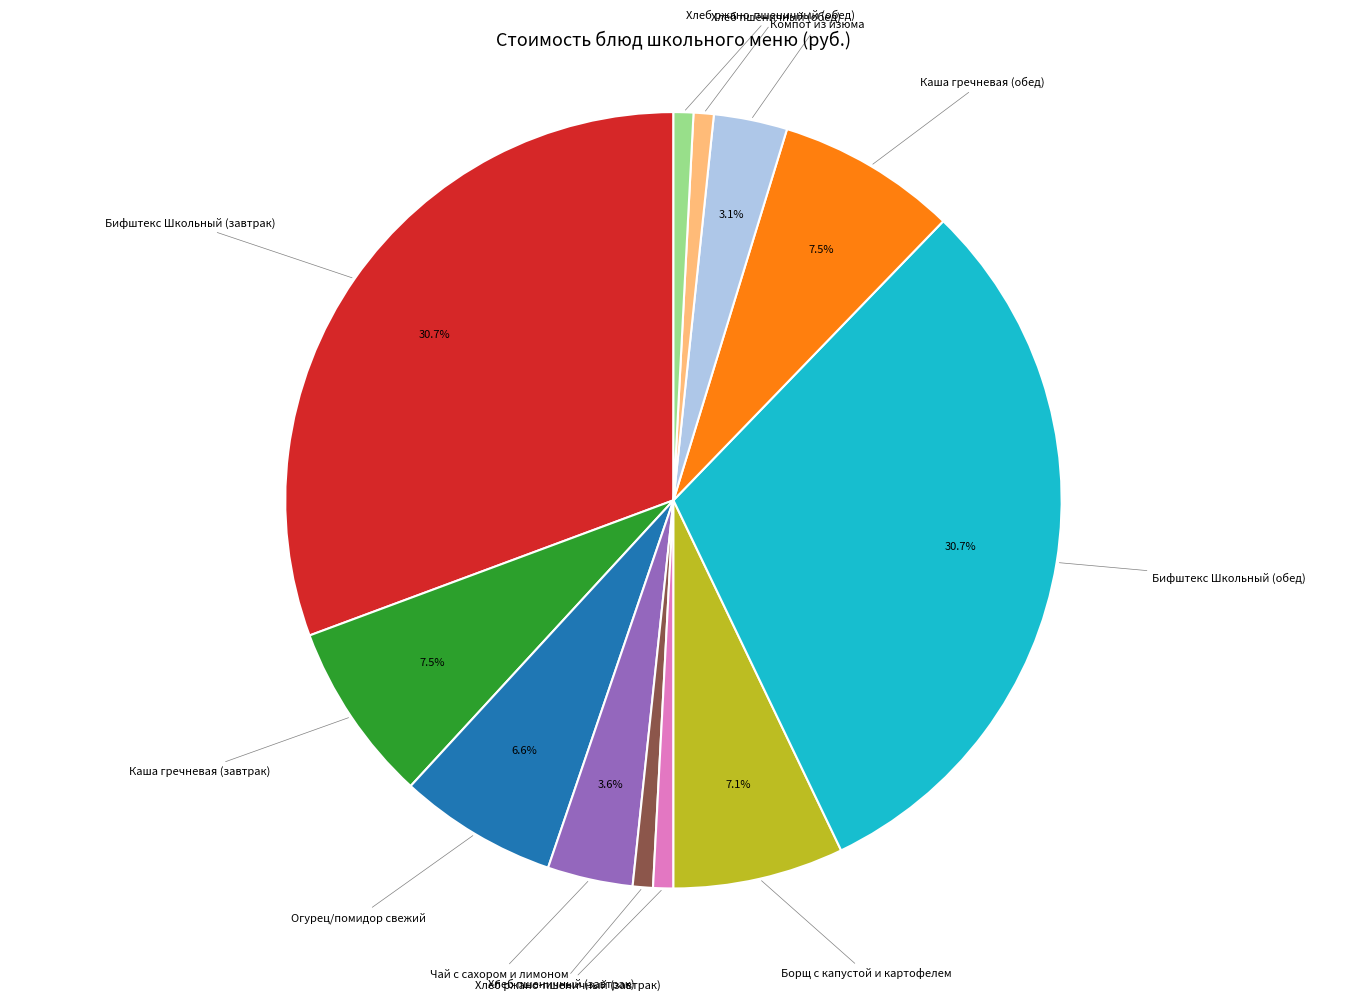

Is it true that Хлеб пшеничный (обед) is 1% of the pie?

True